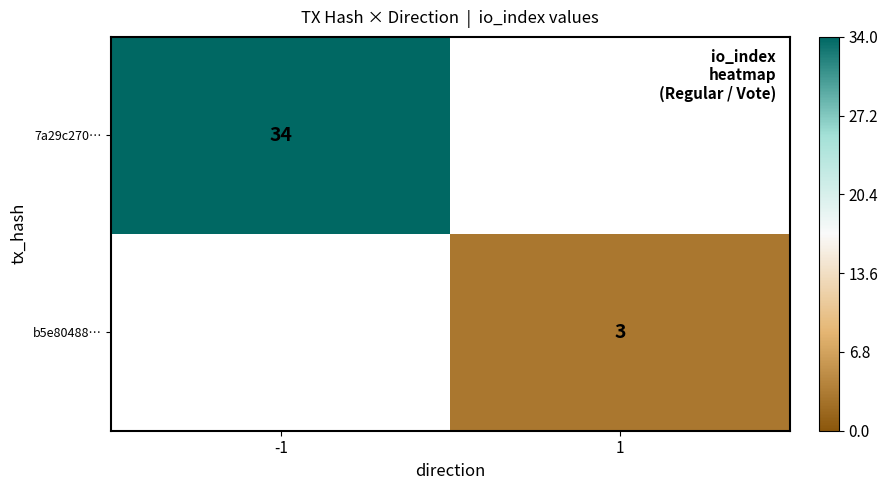

True or false: 7a29c270… has a value of 34 at -1.

True